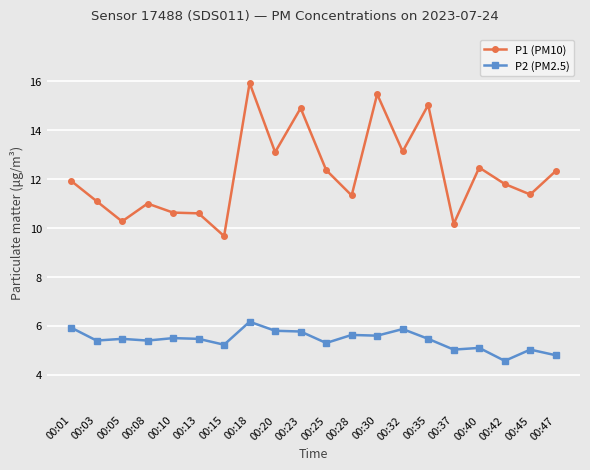

Is this an area chart (filled region under the line)?

No